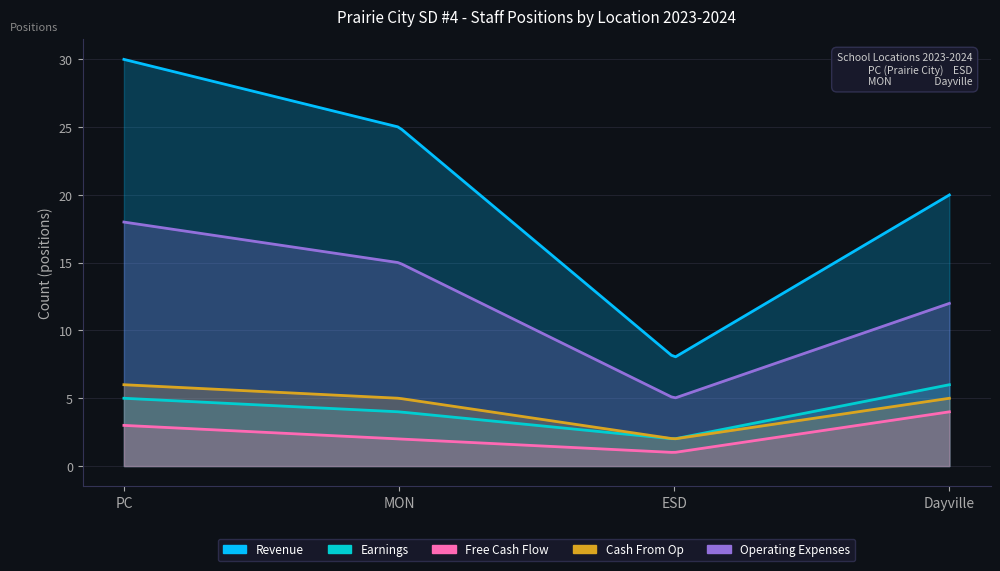

Between ESD and Dayville, which is larger?

Dayville